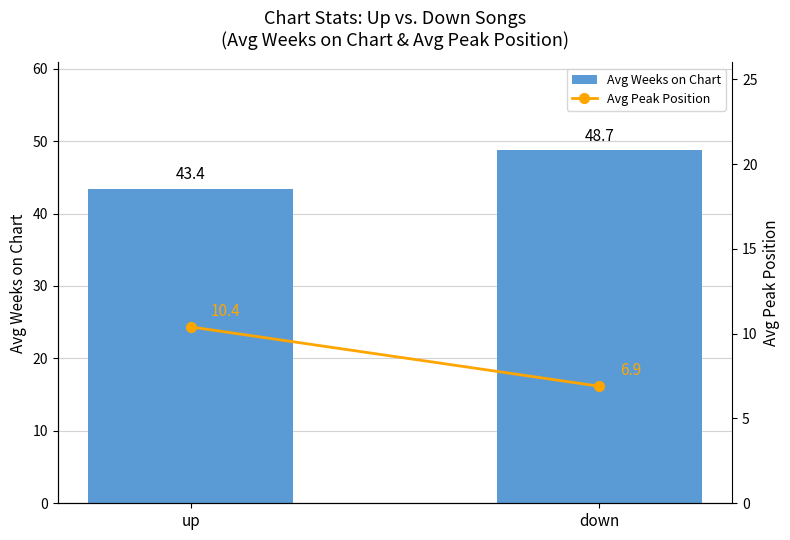

Reading right to left, what are all the values shown in this chart?

Avg Weeks on Chart: down=48.7	up=43.4
Avg Peak Position: down=6.9	up=10.4